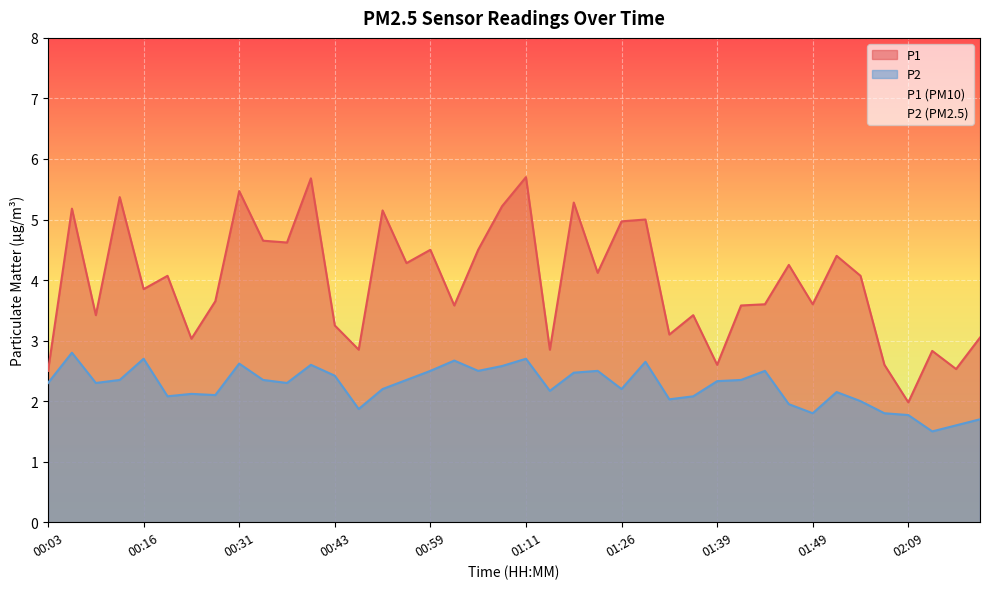

What is the difference between the highest and lowest values at 00:13?

3.0